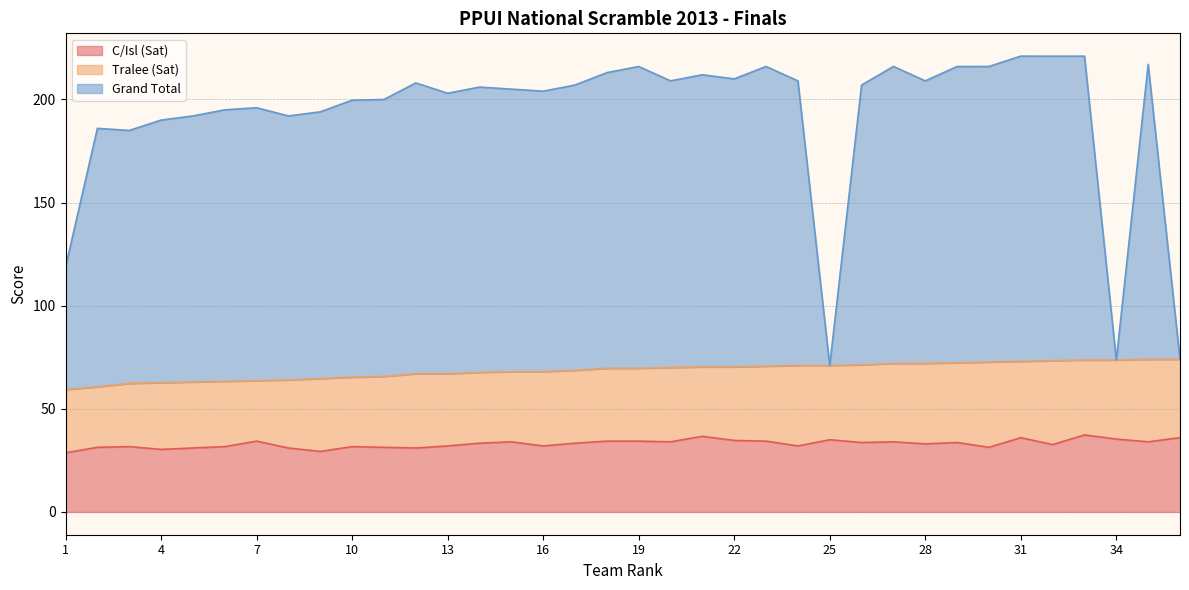

The Grand Total series shows 71.0 at 25. True or false?

True